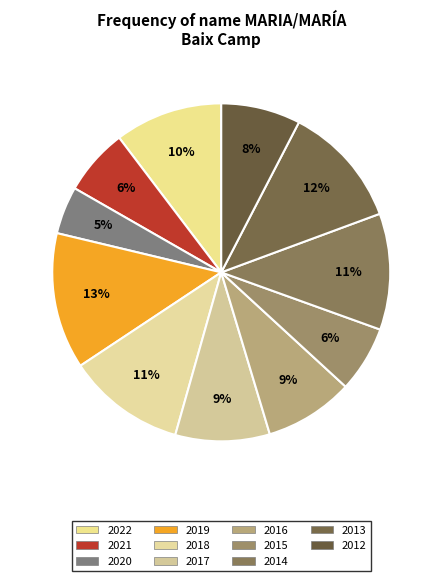

To the nearest percent, what portion does 2021 represent?

6%